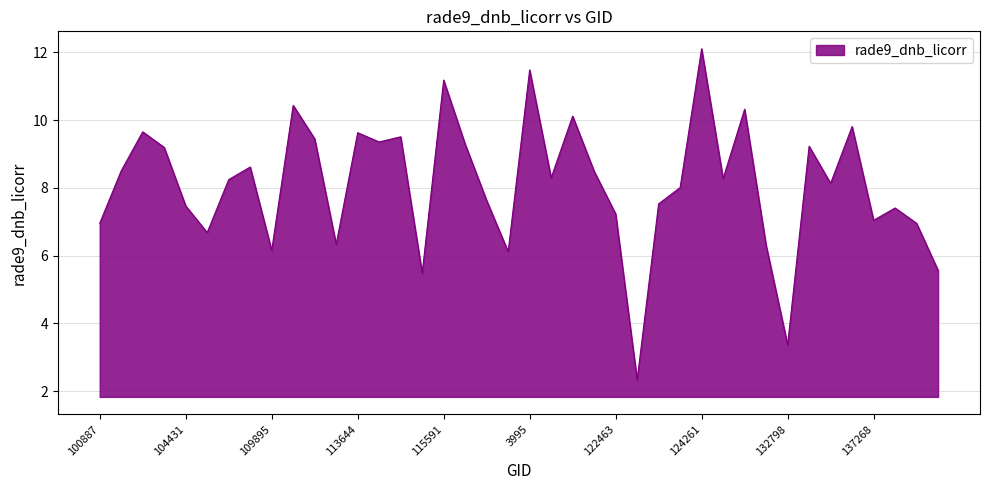

Does the chart display data point markers on the line(s)?

No